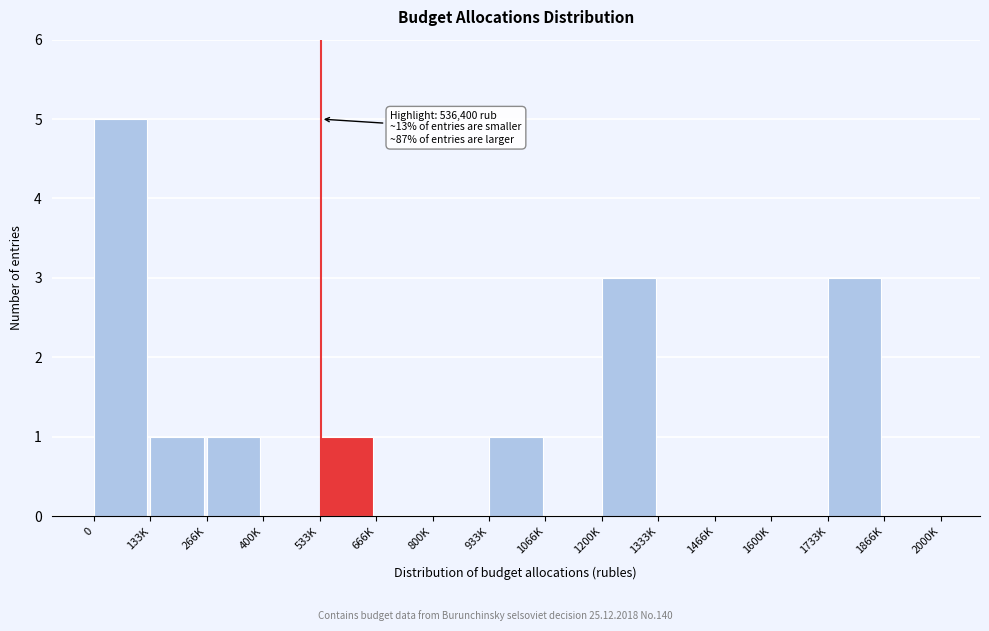

Reading right to left, list all the values displayed in this chart.

1866K=0	1733K=3	1600K=0	1466K=0	1333K=0	1200K=3	1066K=0	933K=1	800K=0	666K=0	533K=1	400K=0	266K=1	133K=1	0=5